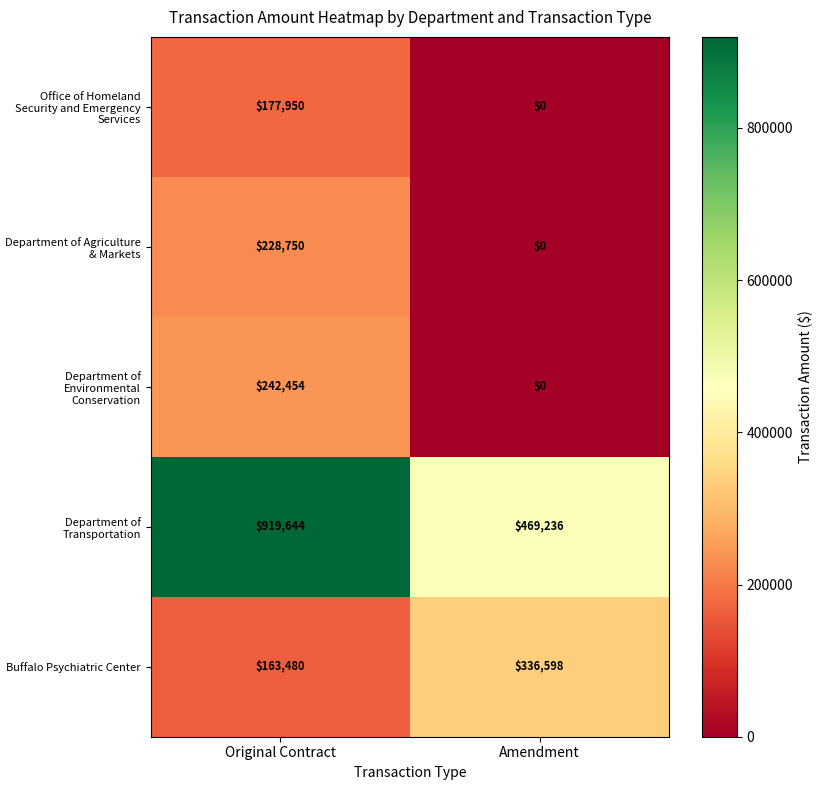

What is the difference between the Buffalo Psychiatric Center values at Amendment and Original Contract?

173118